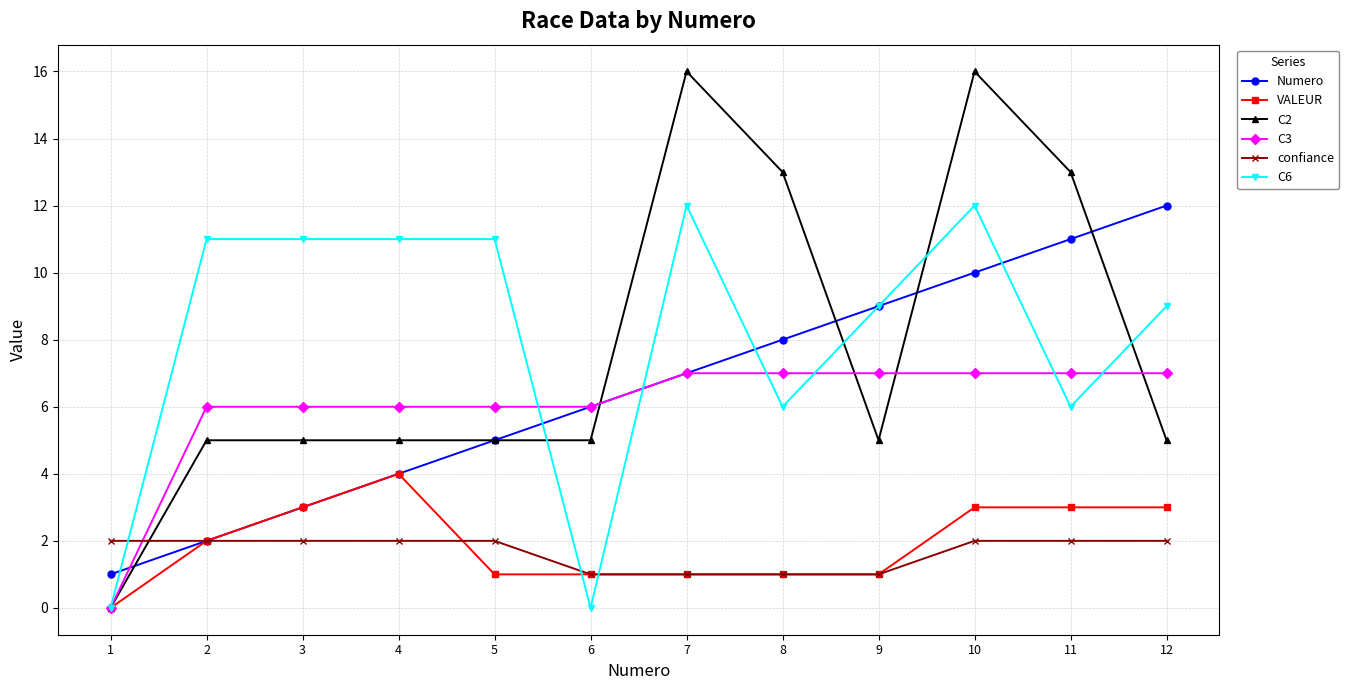

Is the value of VALEUR at 11 greater than the value of C6 at 6?

Yes